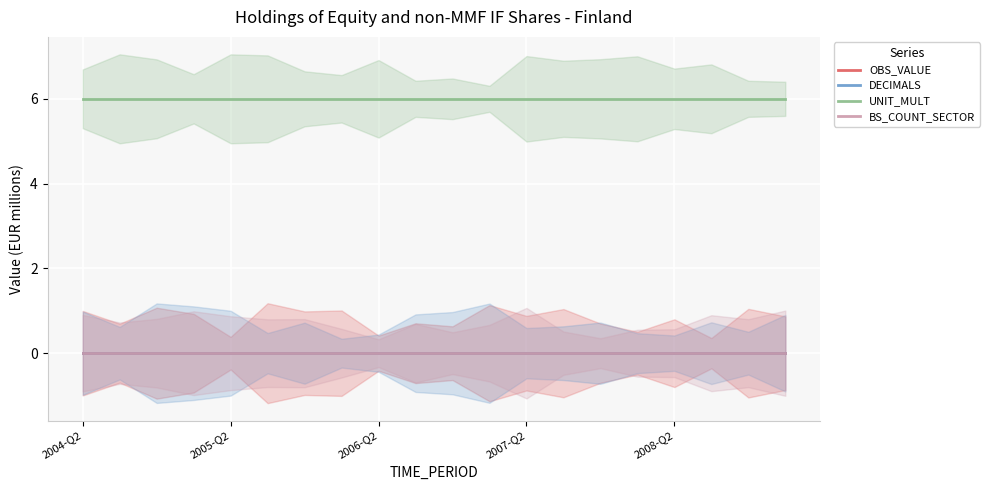

Which category has the highest value across all series?

2004-Q2